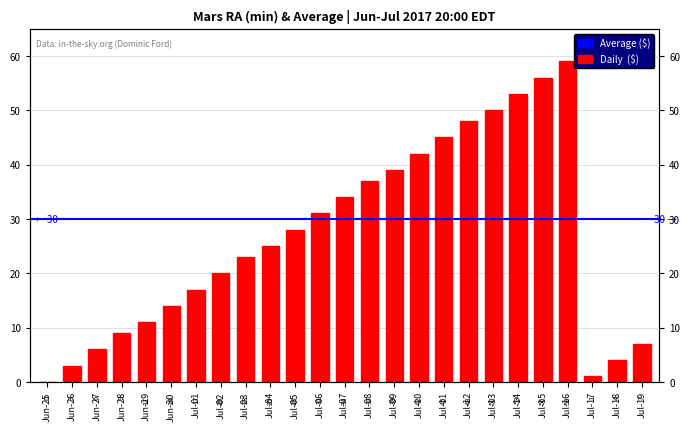

Are the bars horizontal?

No